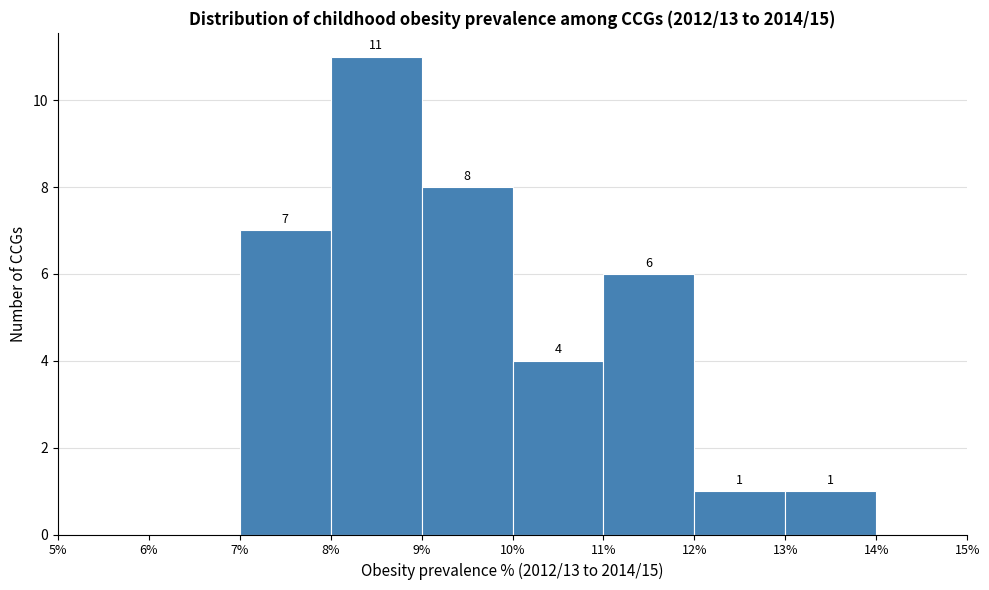

Which range on the x-axis has the tallest bar?

8% to 9%